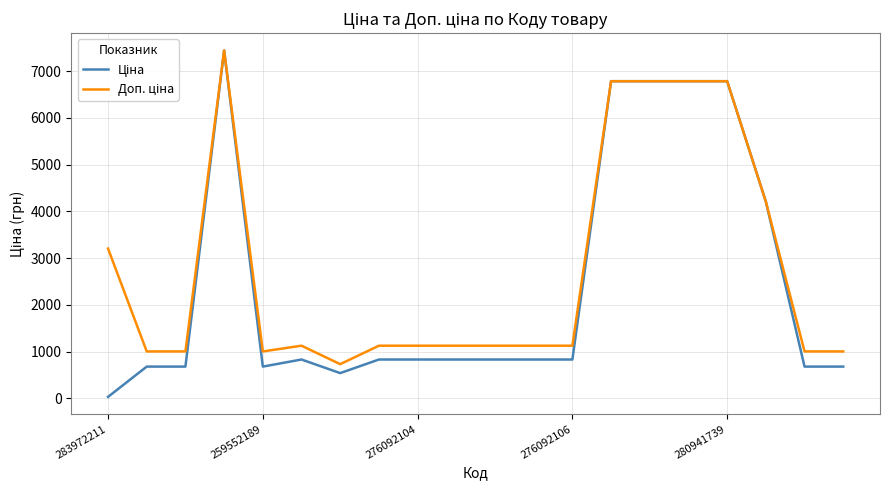

What is the maximum value shown in the chart?

7444.6